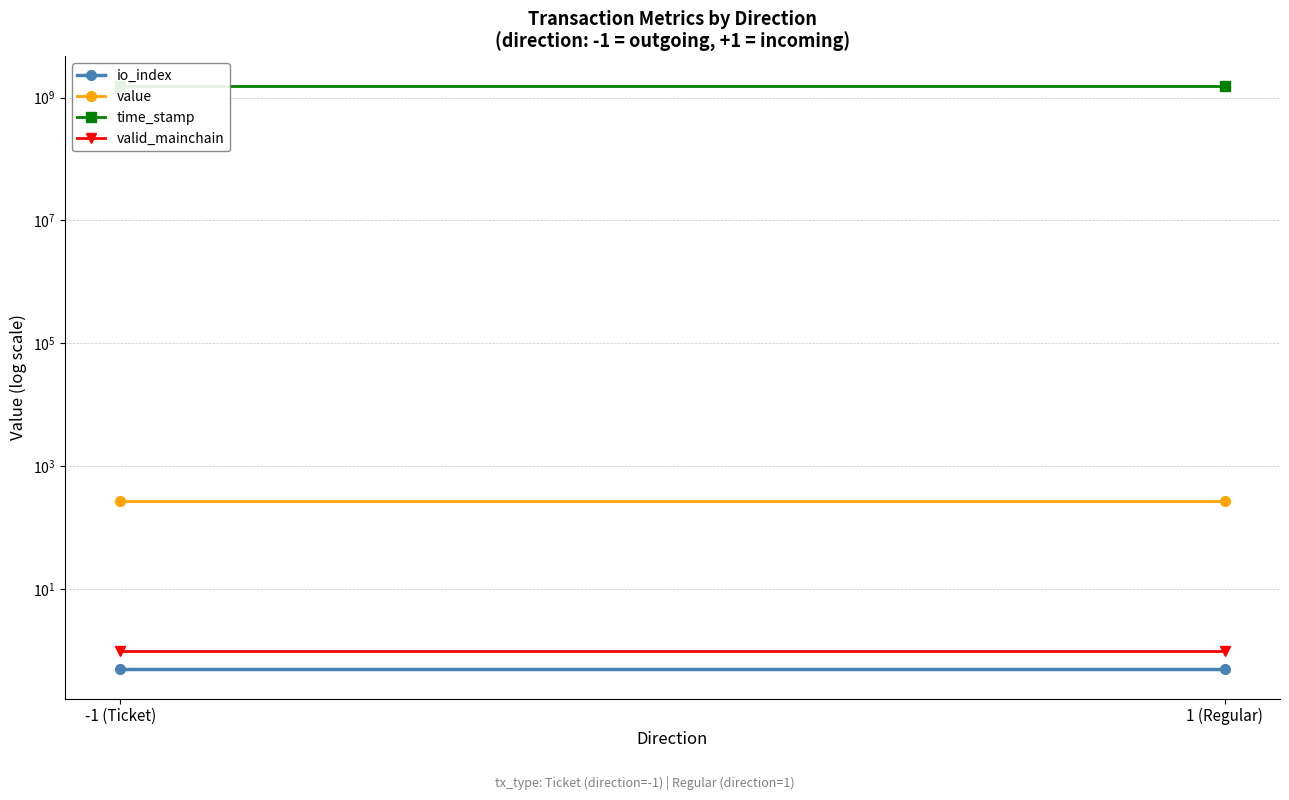

Is the value of value at 1 (Regular) greater than the value of valid_mainchain at 1 (Regular)?

Yes